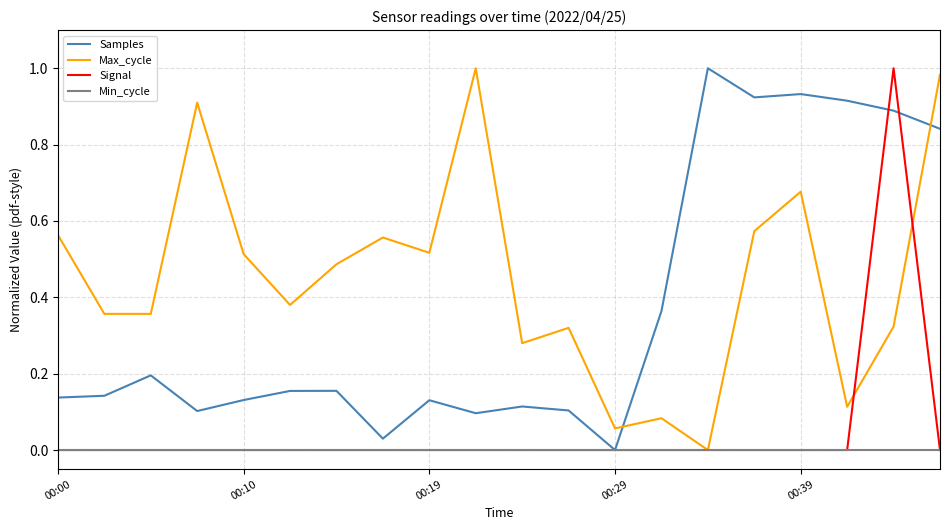

Which series has the largest total across all categories?

Max_cycle